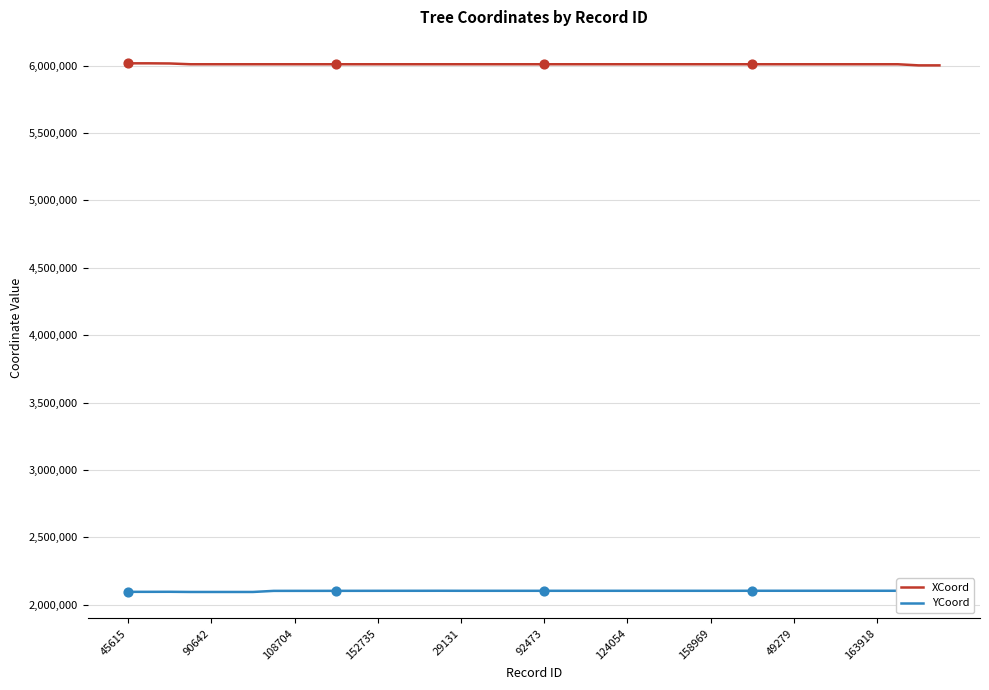

Which series has the widest spread of Y values?

YCoord